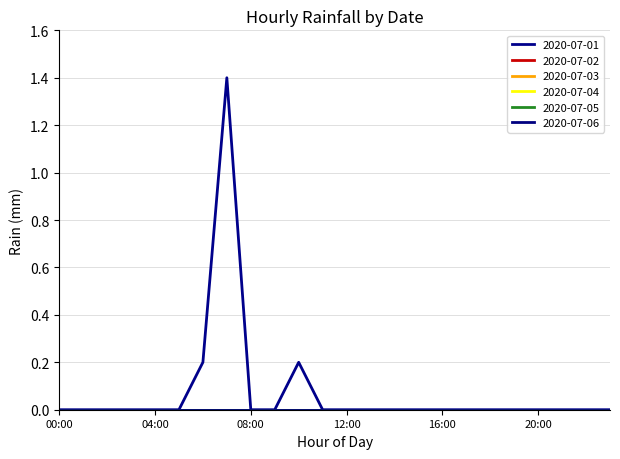

Does the chart have visible grid lines?

Yes